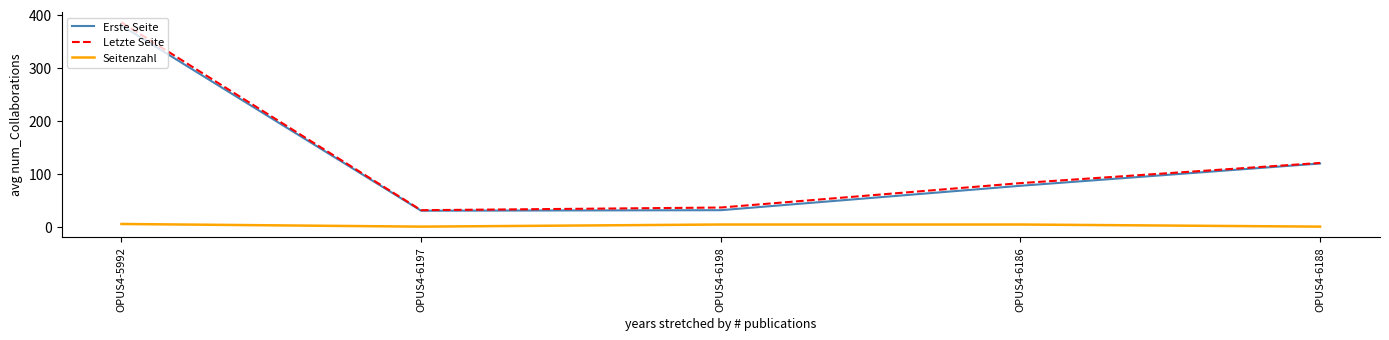

What is the spread (max minus min) of values at OPUS4-5992?

380